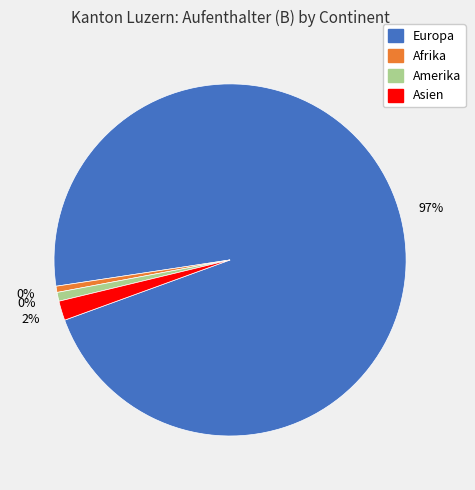

What is the majority slice?

Europa